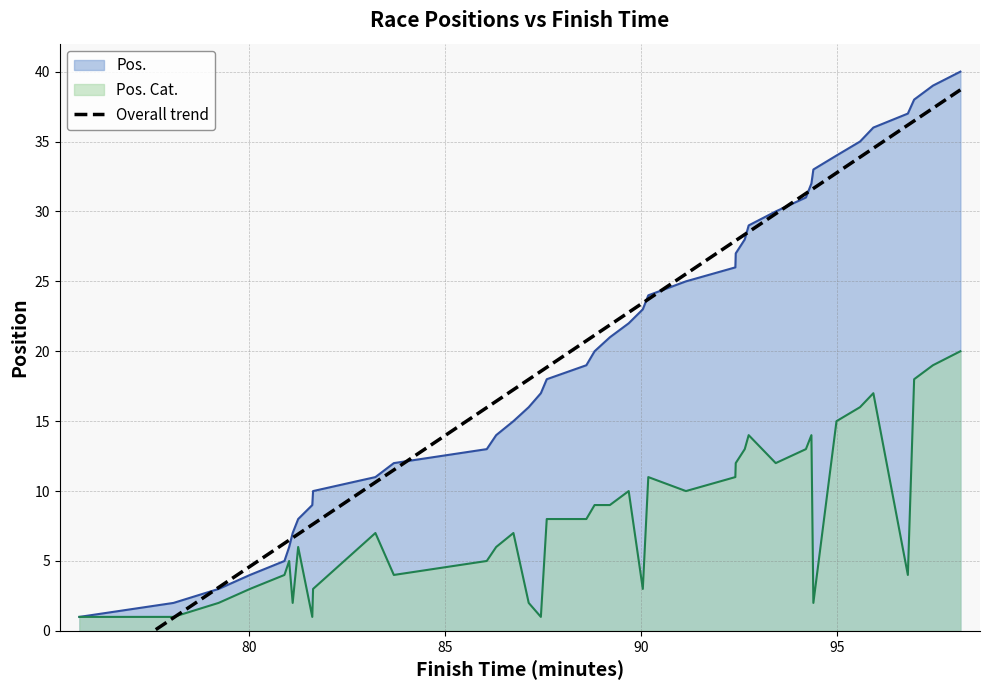

True or false: the data has more than 1 interior local peaks.

False